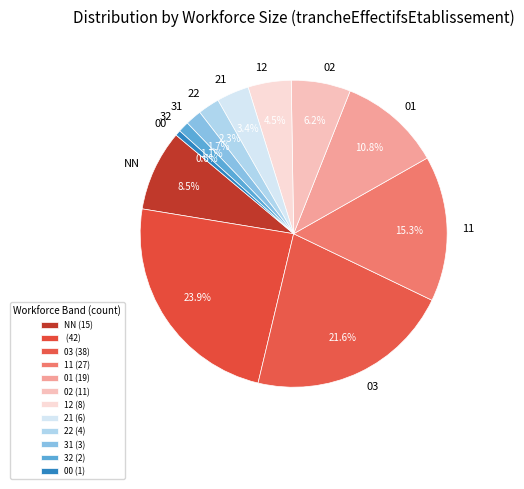

Which category has the smallest portion of the pie?

00